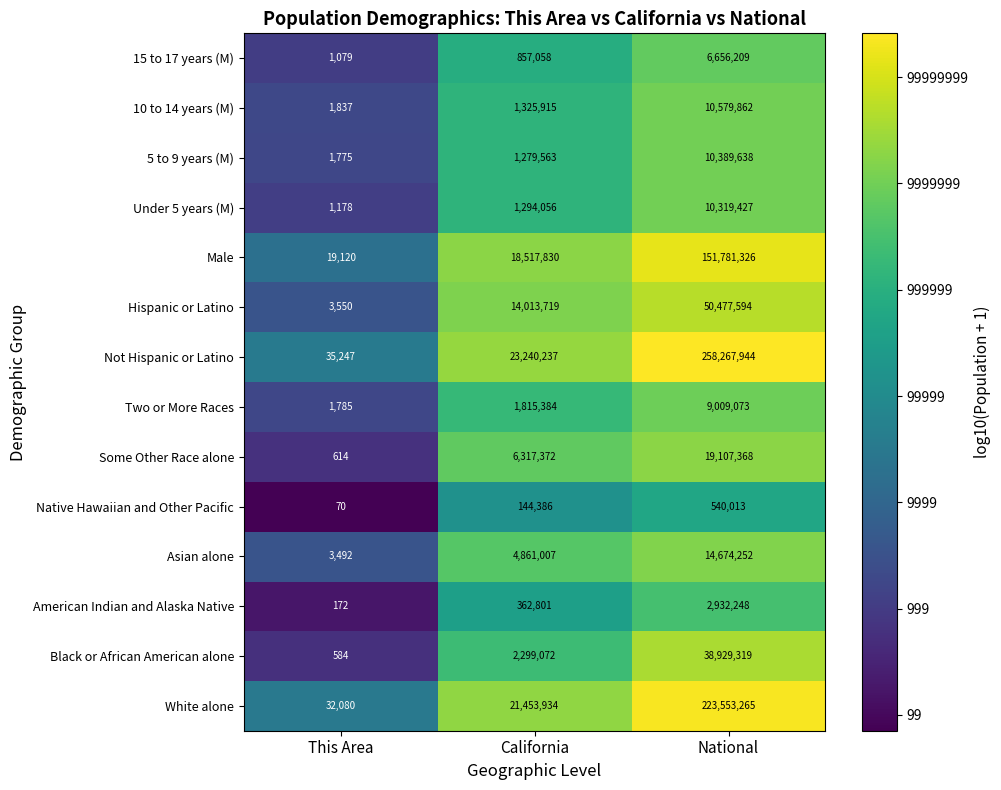

True or false: Some Other Race alone has a value of 29390487 at National.

False